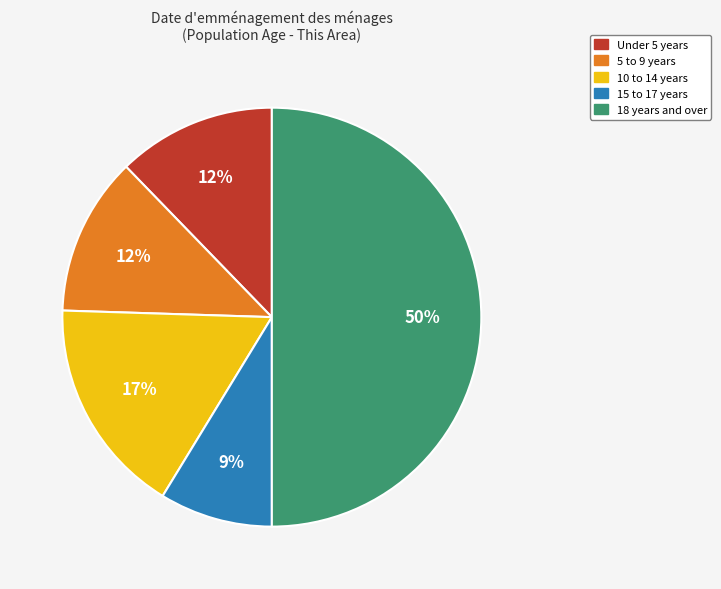

Approximately how many times larger is the value at 10 to 14 years compared to 15 to 17 years?

1.9